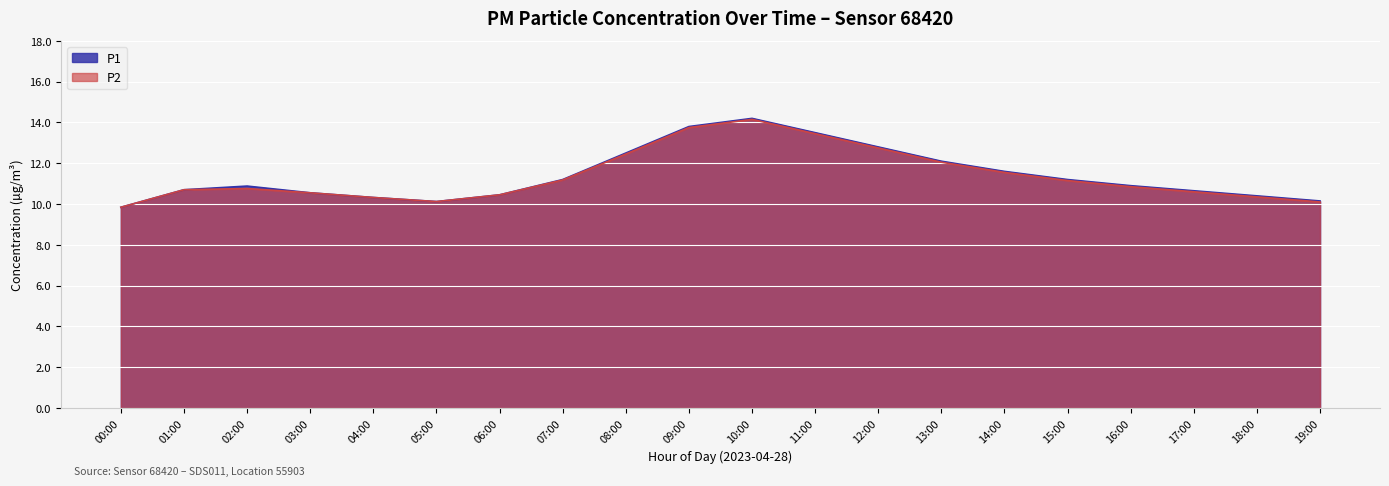

Where does the P1 series first go above 10?

01:00